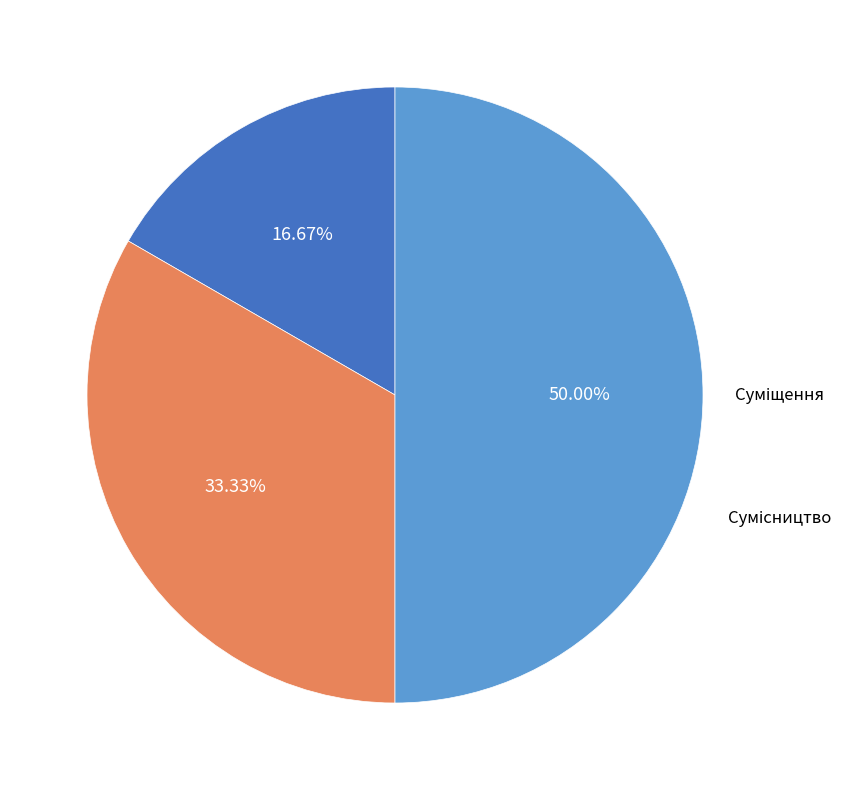

Rank the categories by value from highest to lowest.

Сумісництво, Суміщення, Основне місце роботи